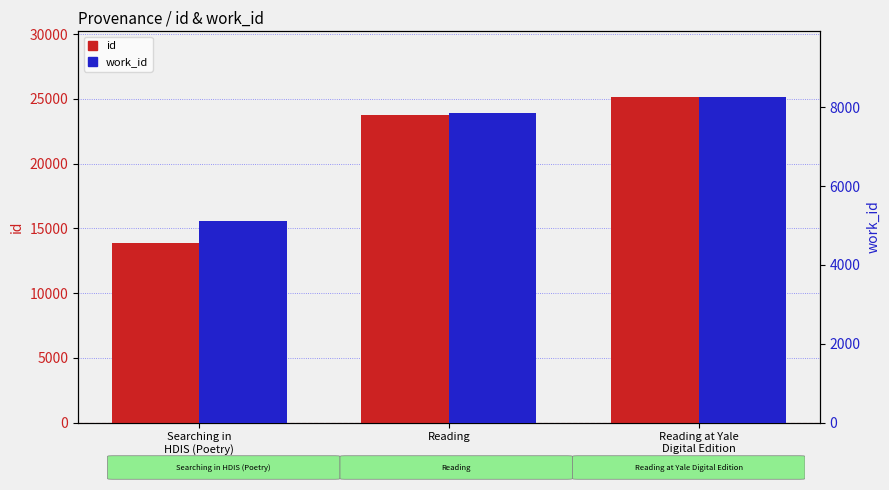

What is the label of the 3rd bar from the right?

Searching in
HDIS (Poetry)